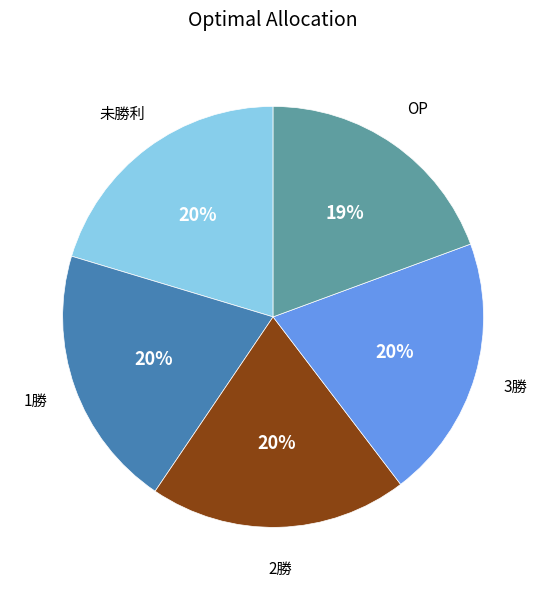

To the nearest percent, what is the average slice percentage?

20%